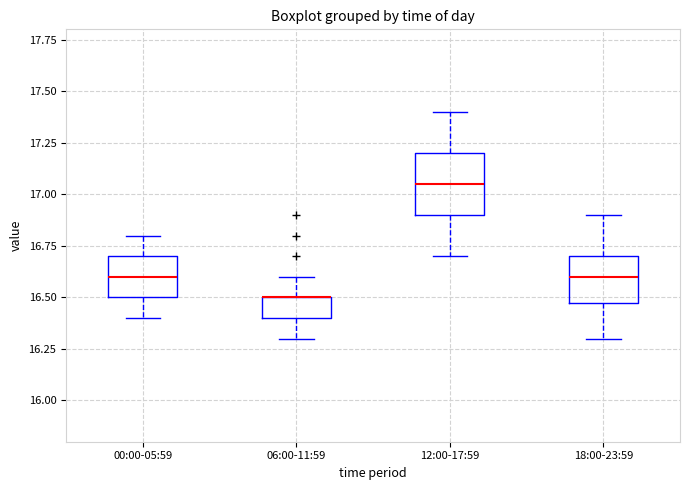

Where does the median line of the box for 00:00-05:59 sit on the y-axis? The values are not printed on the chart, so give them approximately, as read against the axis.

16.60